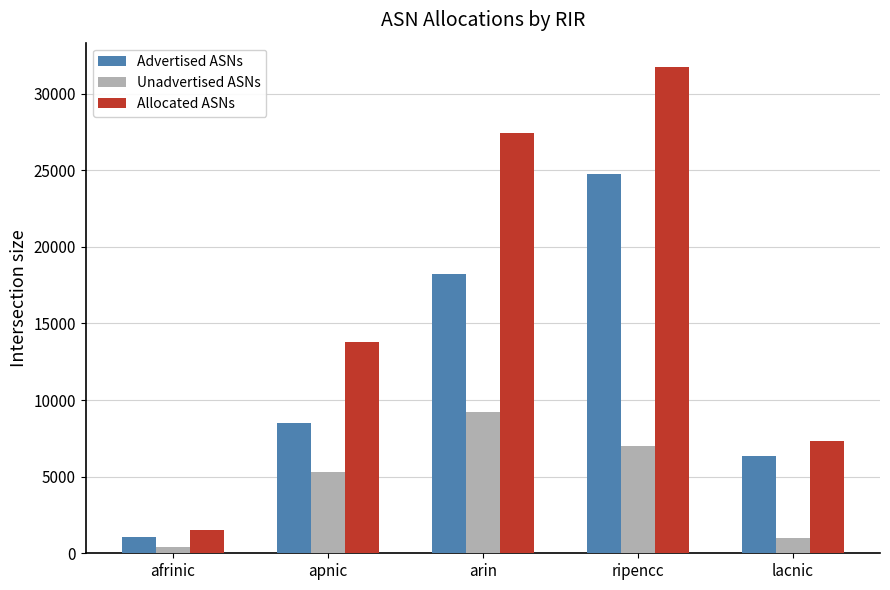

What is the value of the Advertised ASNs bar at the 1st from the left?

1080